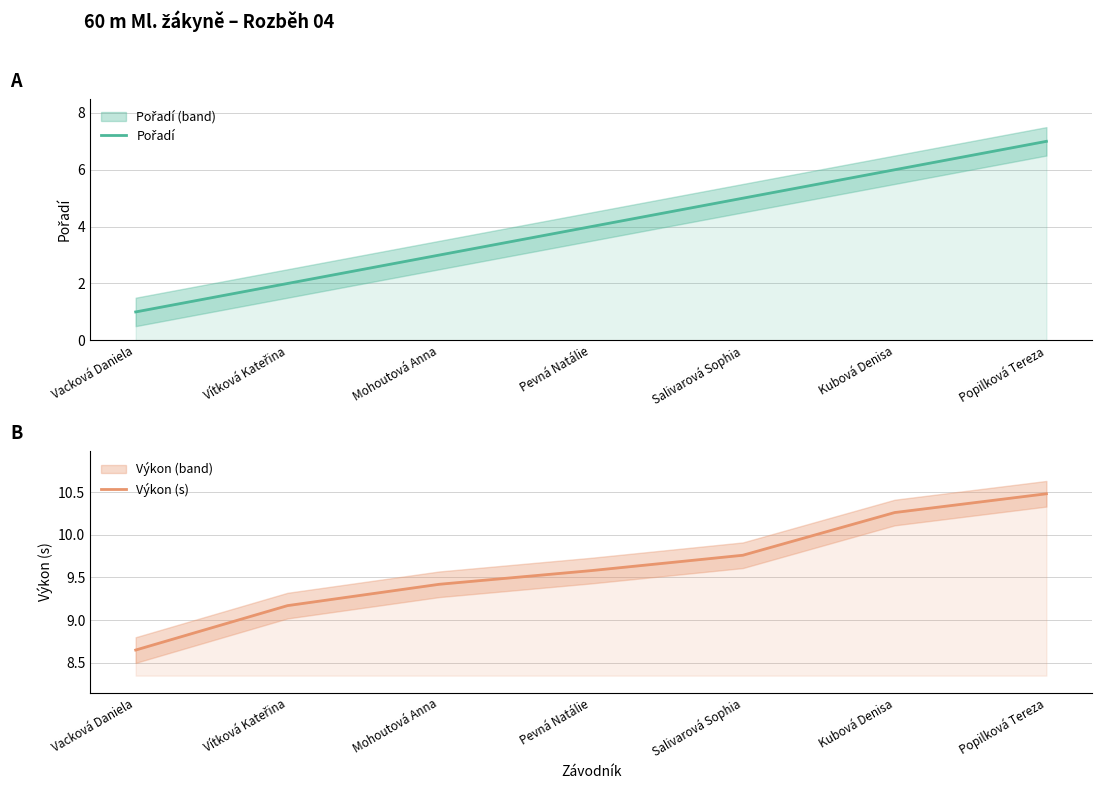

What is the average value of the Pořadí series?

4.0